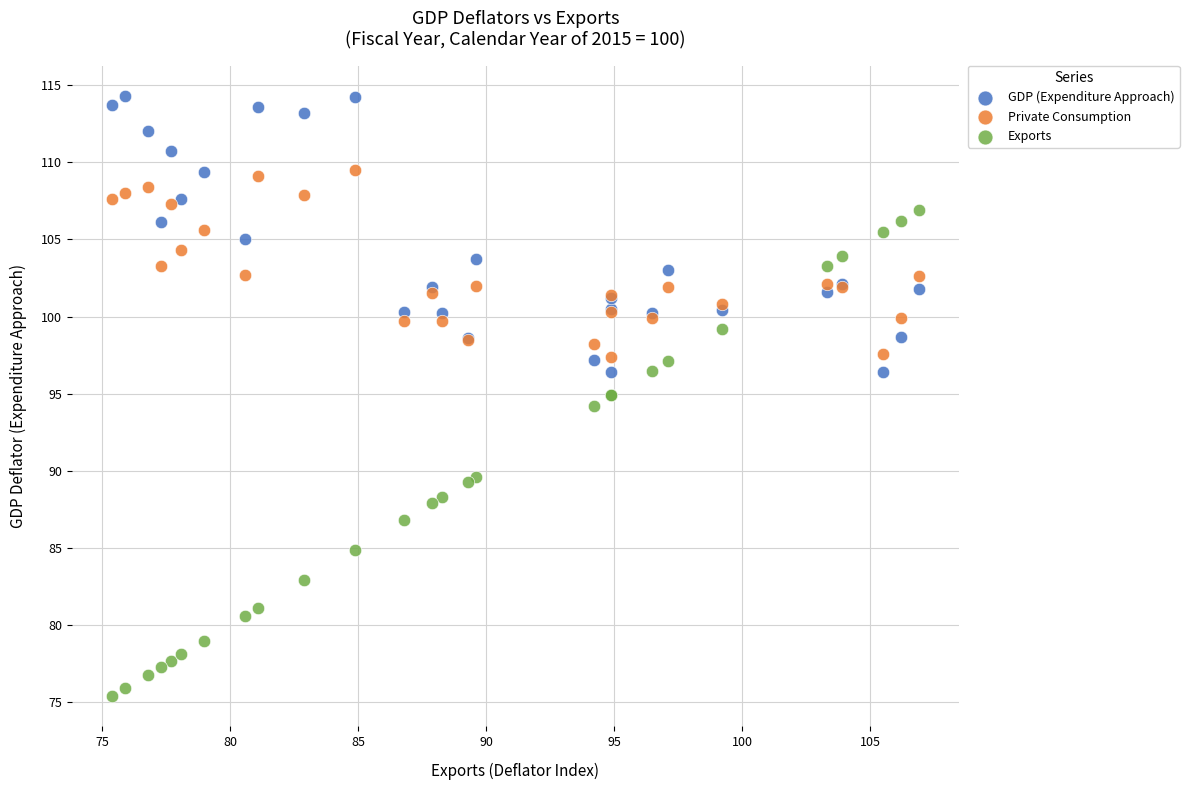

Which series has the widest spread of Y values?

Exports